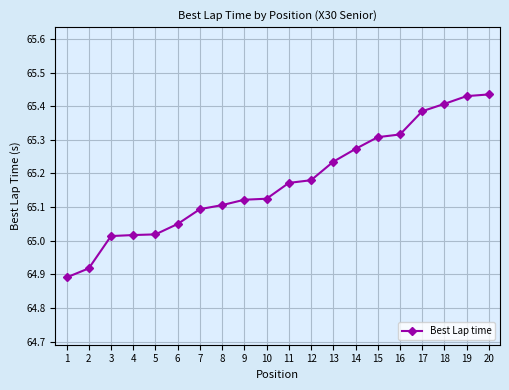

What is the sum of all values?

1303.5